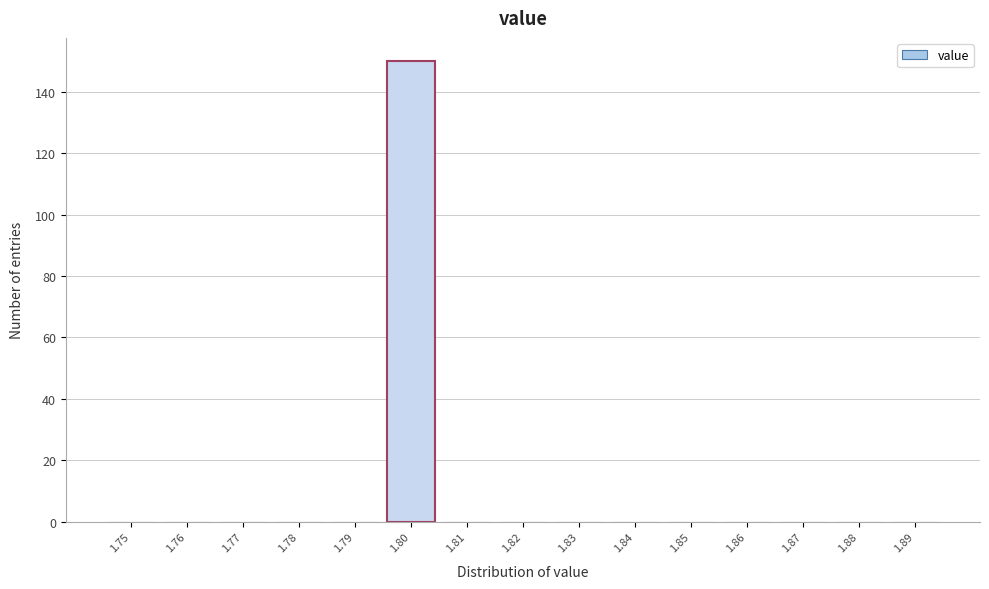

Reading left to right, transcribe all the data shown in this chart.

1.75=0	1.76=0	1.77=0	1.78=0	1.79=0	1.80=150	1.81=0	1.82=0	1.83=0	1.84=0	1.85=0	1.86=0	1.87=0	1.88=0	1.89=0